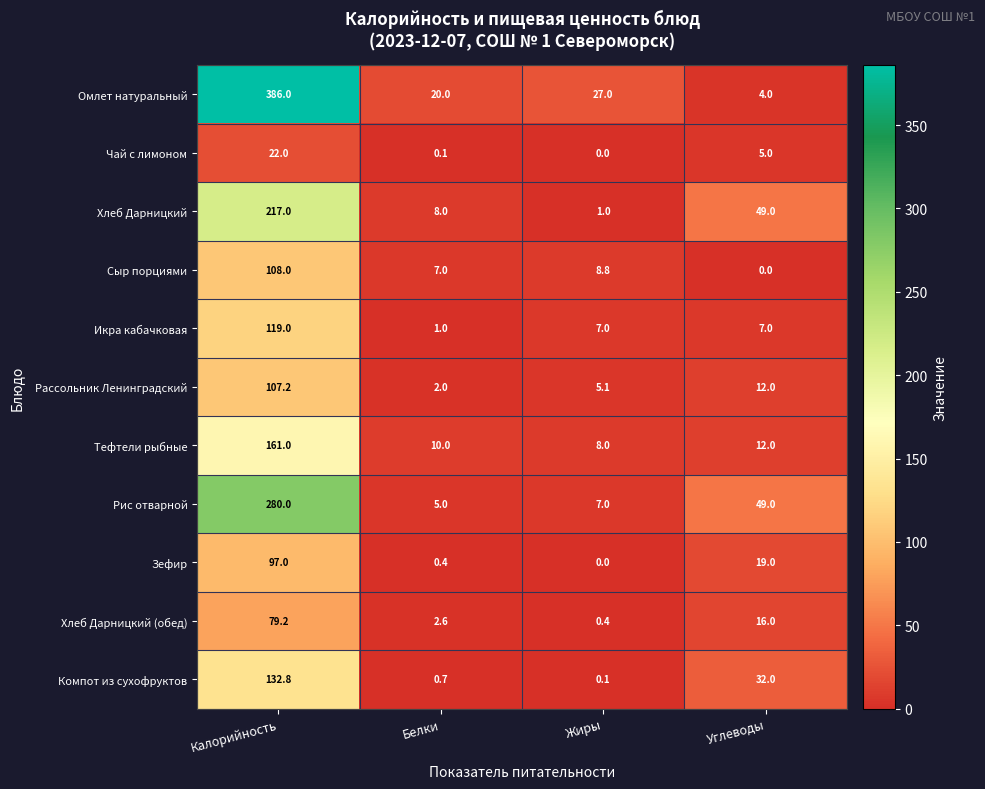

The Рис отварной series shows 49.0 at Углеводы. True or false?

True